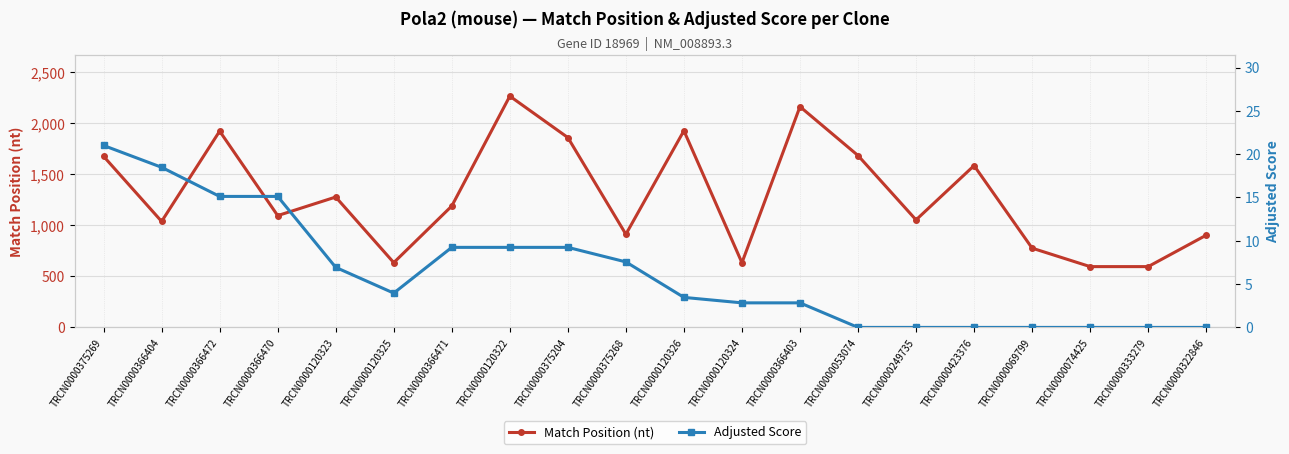

Which series changed the most between TRCN0000375204 and TRCN0000423376?

Match Position (nt)